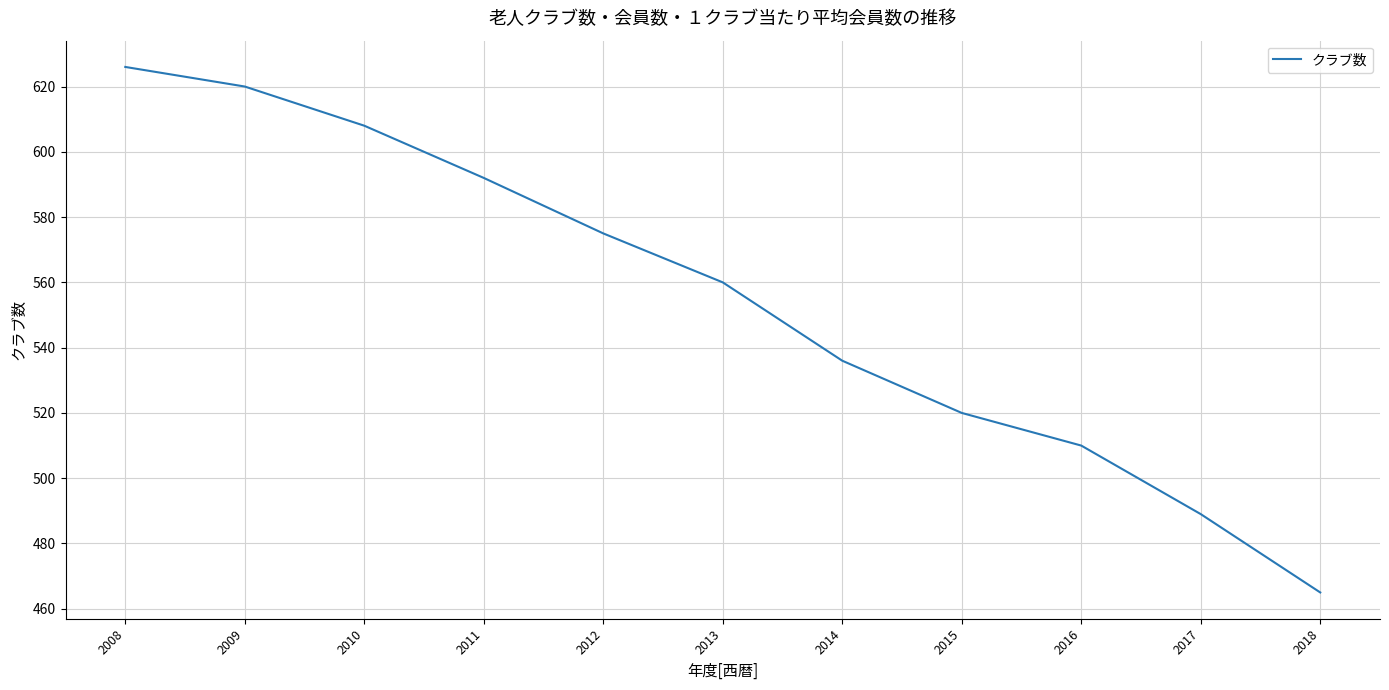

List the labels in order of value, largest first.

2008, 2009, 2010, 2011, 2012, 2013, 2014, 2015, 2016, 2017, 2018